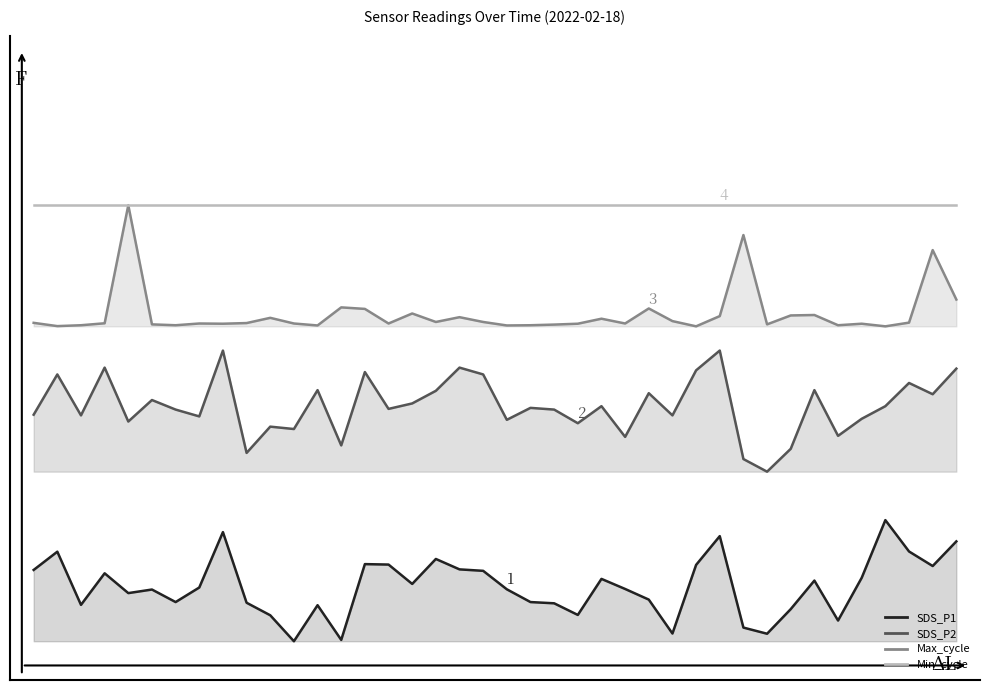

Does the chart have visible grid lines?

No